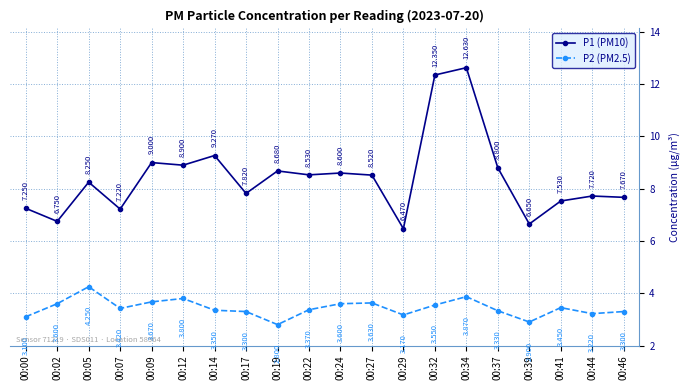

What is the maximum value shown in the chart?

12.6